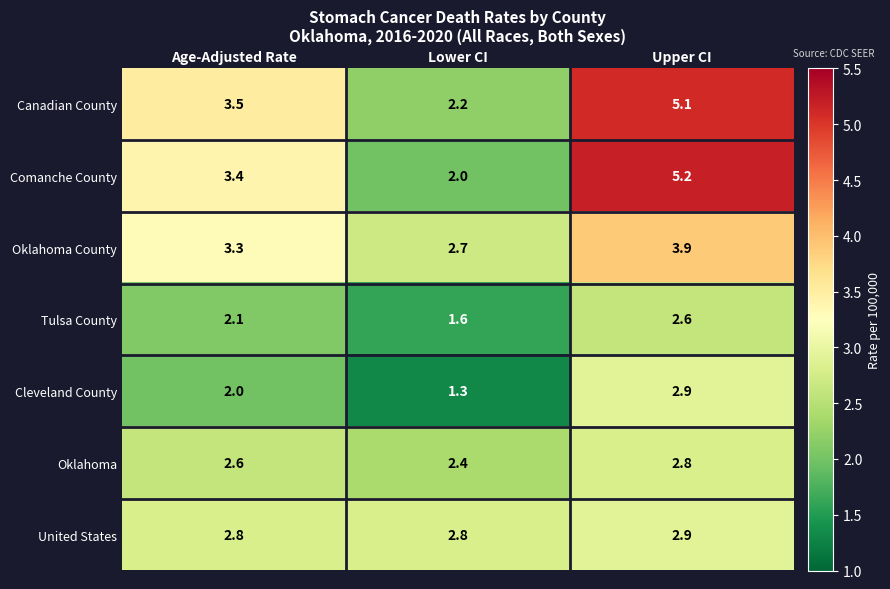

What is the sum of all Oklahoma County values?

9.9